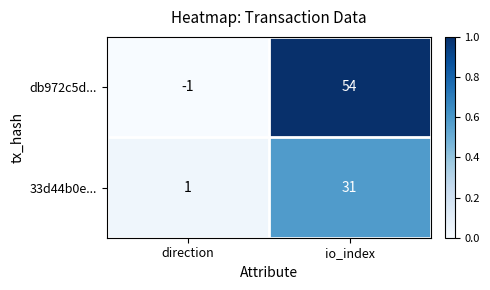

Where is 33d44b0e... nearest to the value 16?

direction